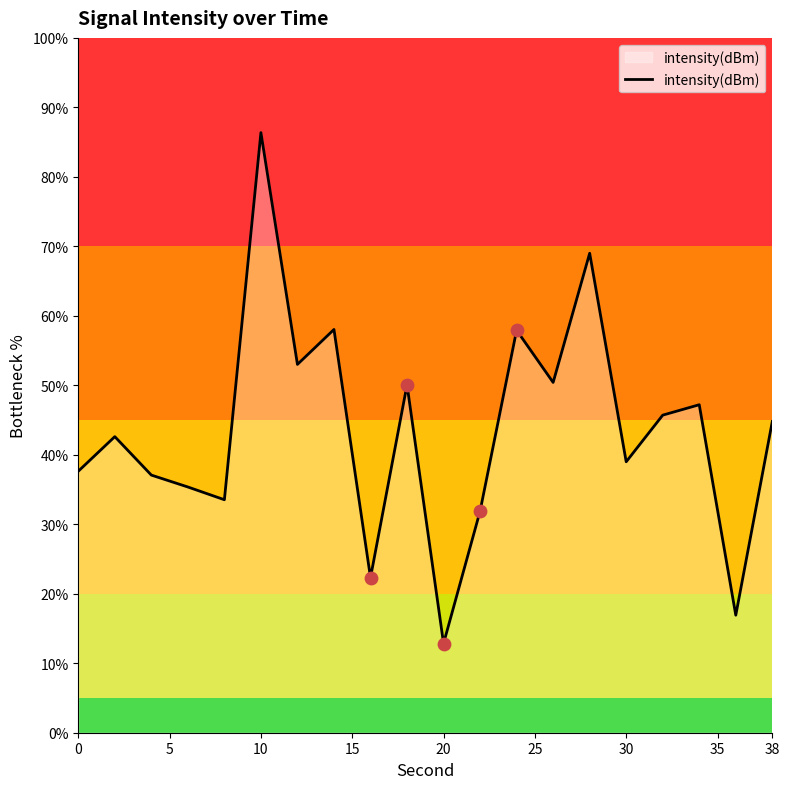

What is the difference between the maximum and minimum values?

73.5